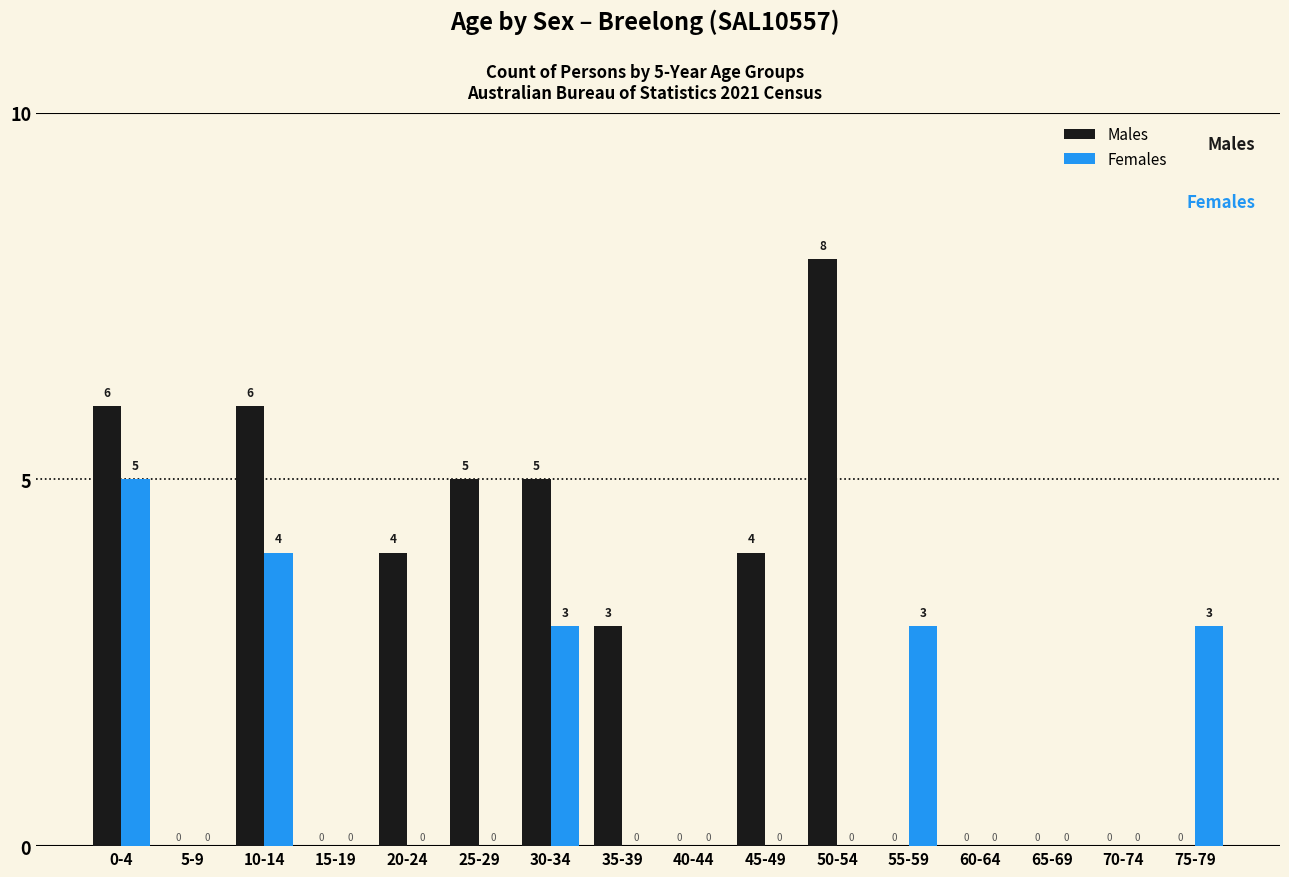

How many groups of bars are there?

16